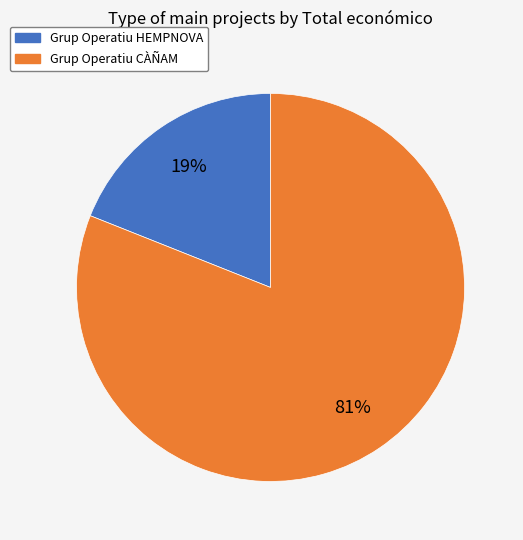

Which has a higher value, Grup Operatiu HEMPNOVA or Grup Operatiu CÀÑAM?

Grup Operatiu CÀÑAM